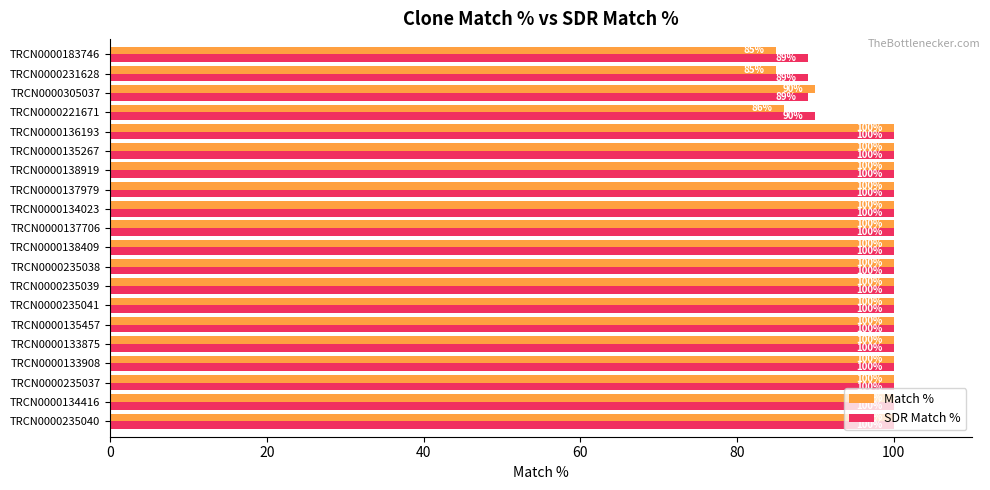

What is the smallest value displayed?

85